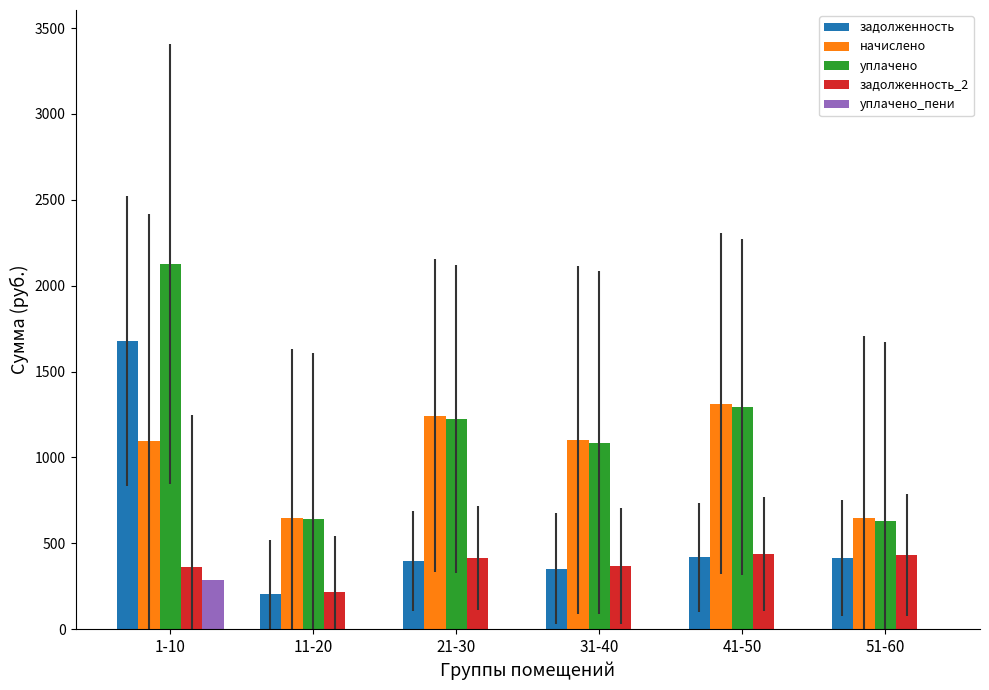

What is the sum of all задолженность_2 values?

2233.4